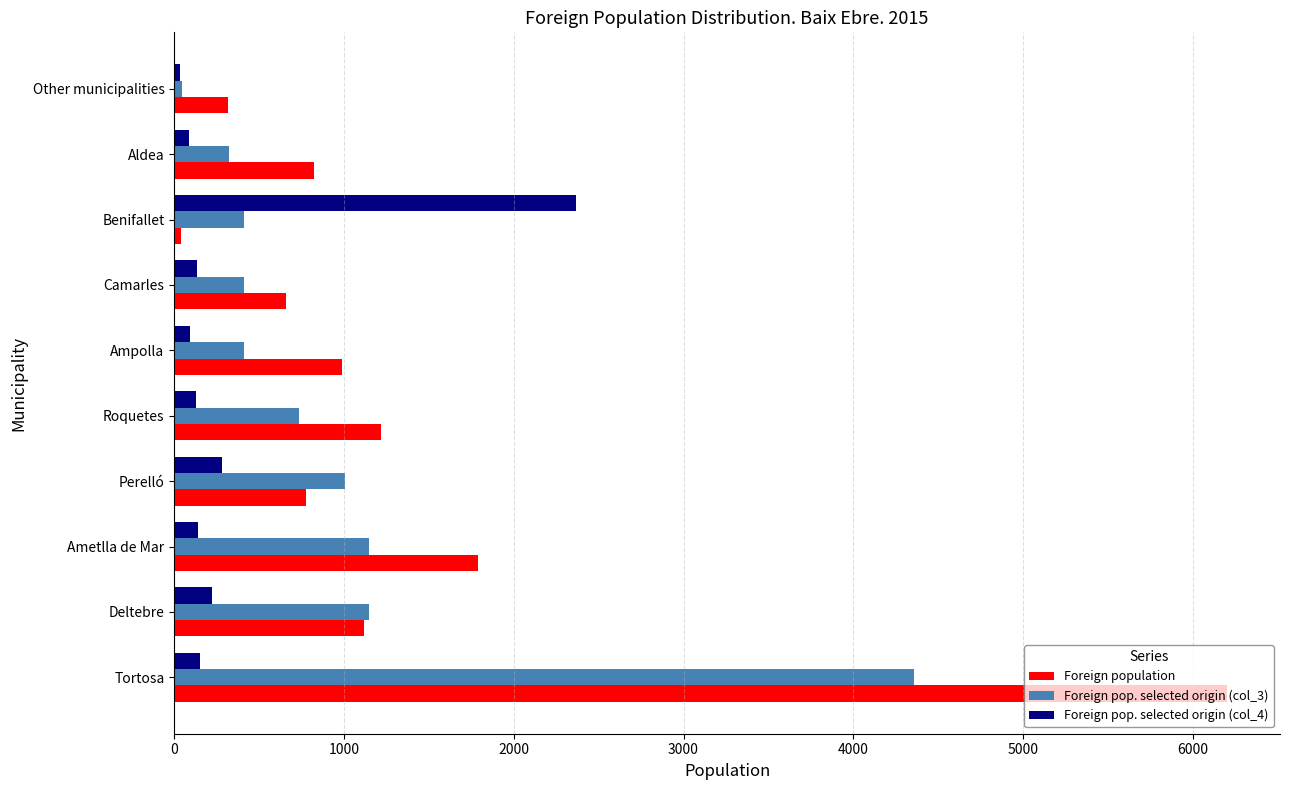

What are all the series names shown in the legend?

Foreign population, Foreign pop. selected origin (col_3), Foreign pop. selected origin (col_4)